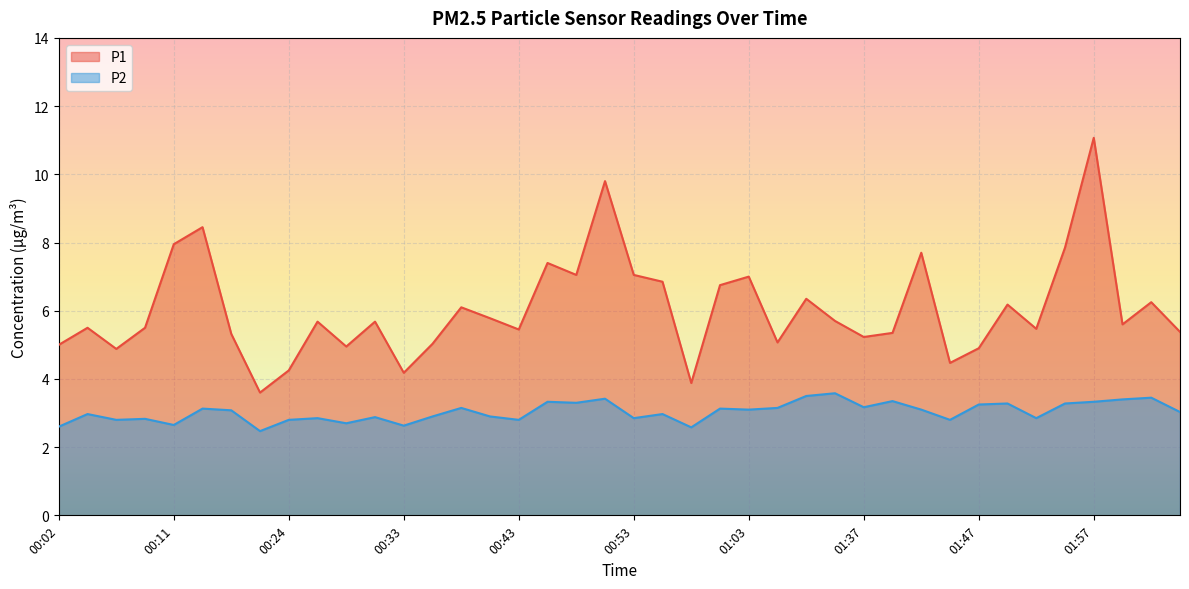

True or false: P2 and P1 cross at least once.

False